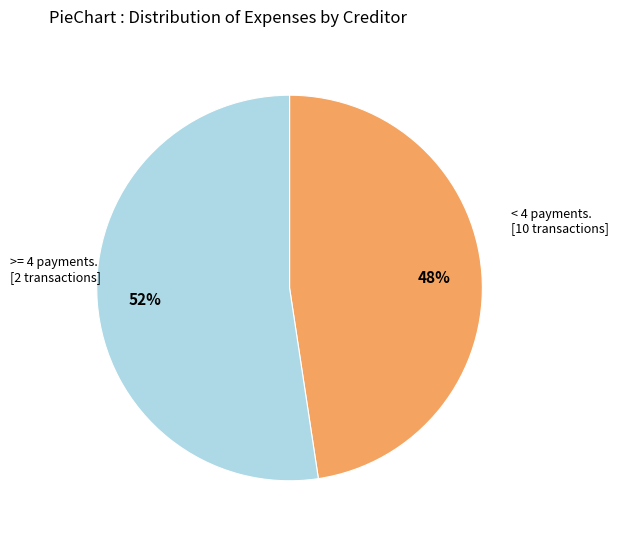

To the nearest percent, what is the average slice percentage?

50%